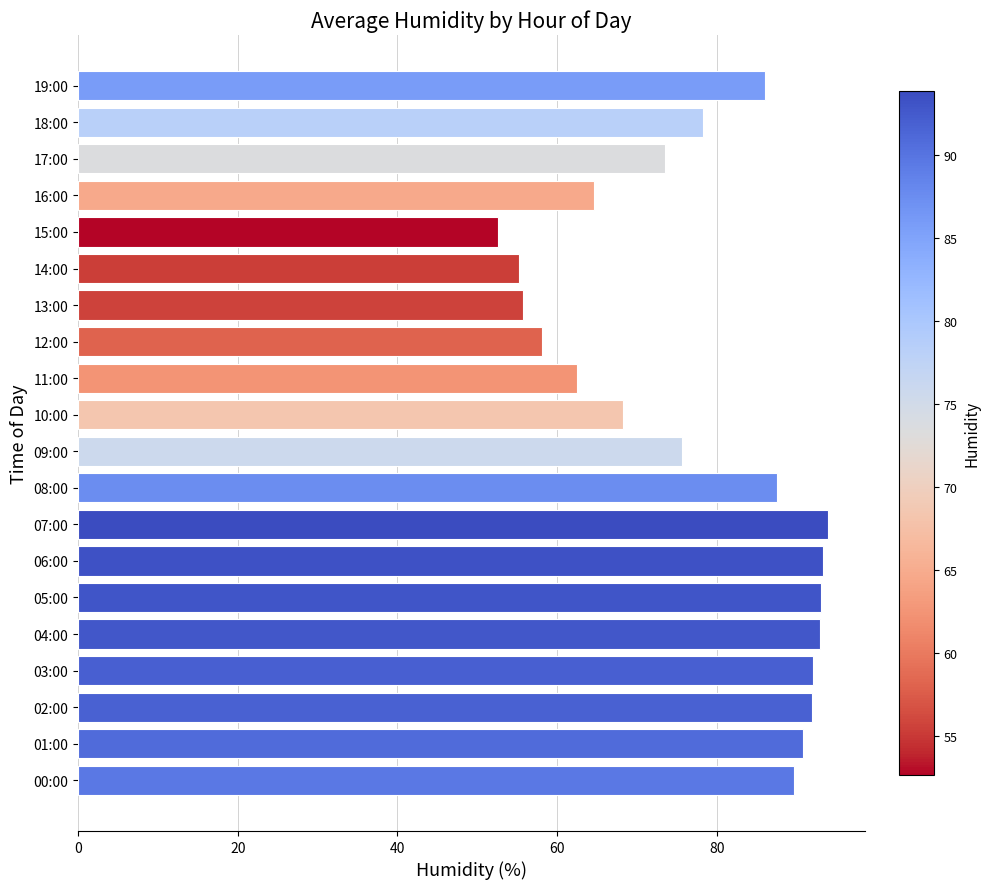

What is the change in value from 09:00 to 18:00?

+2.6